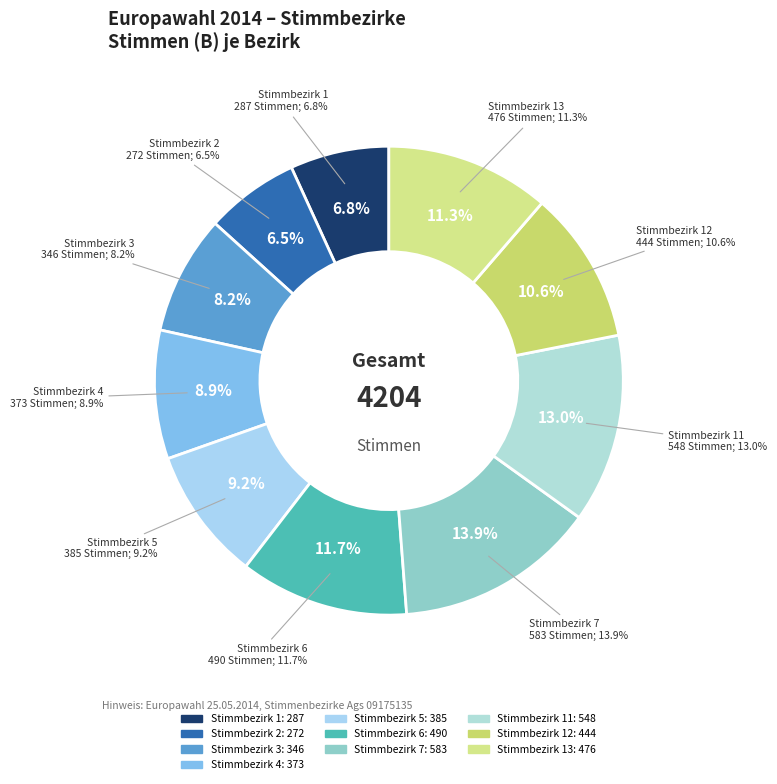

What percentage is the Stimmbezirk 2 slice, to the nearest percent?

6%